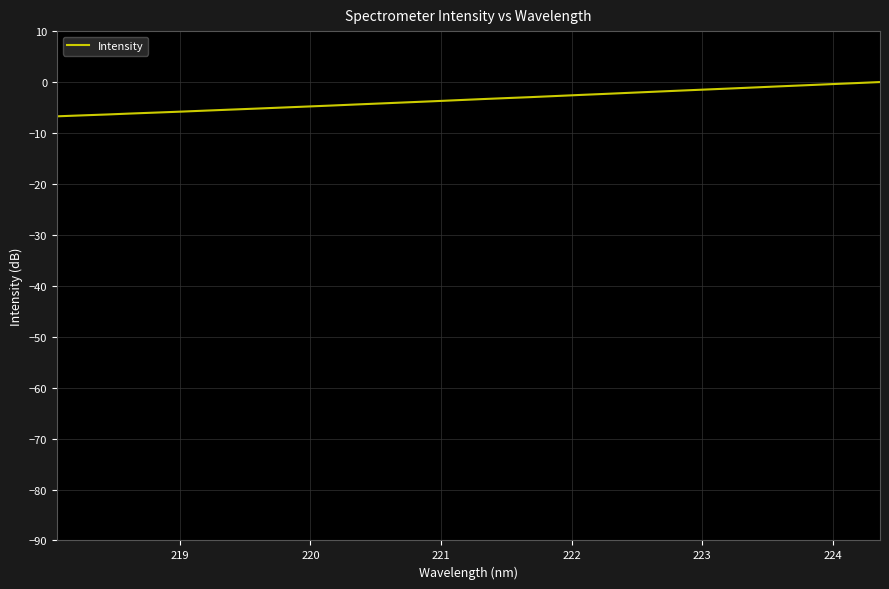

How many distinct data groups are displayed?

1